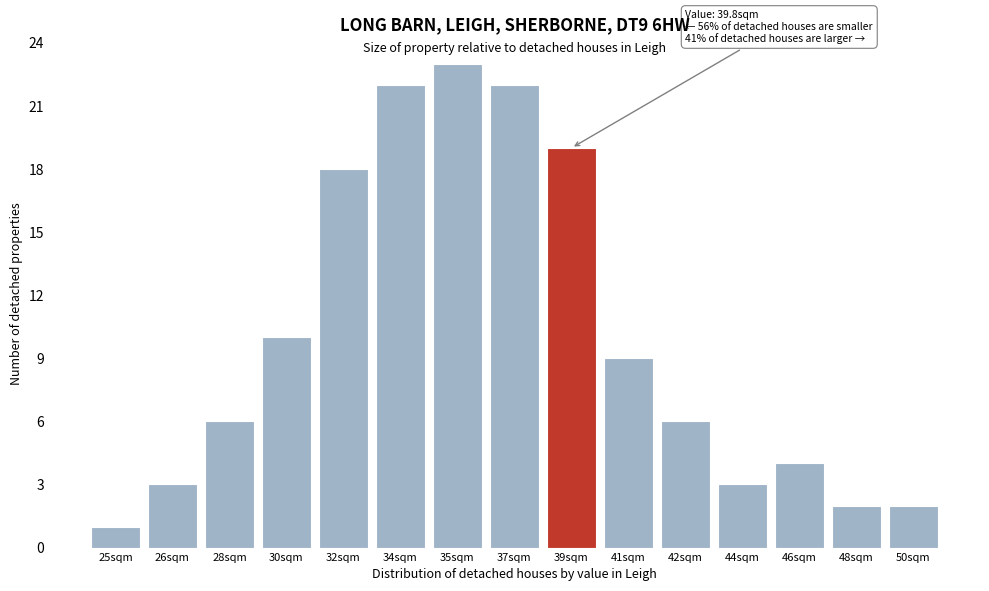

Reading left to right, list all the values displayed in this chart.

25sqm=1	26sqm=3	28sqm=6	30sqm=10	32sqm=18	34sqm=22	35sqm=23	37sqm=22	39sqm=19	41sqm=9	42sqm=6	44sqm=3	46sqm=4	48sqm=2	50sqm=2